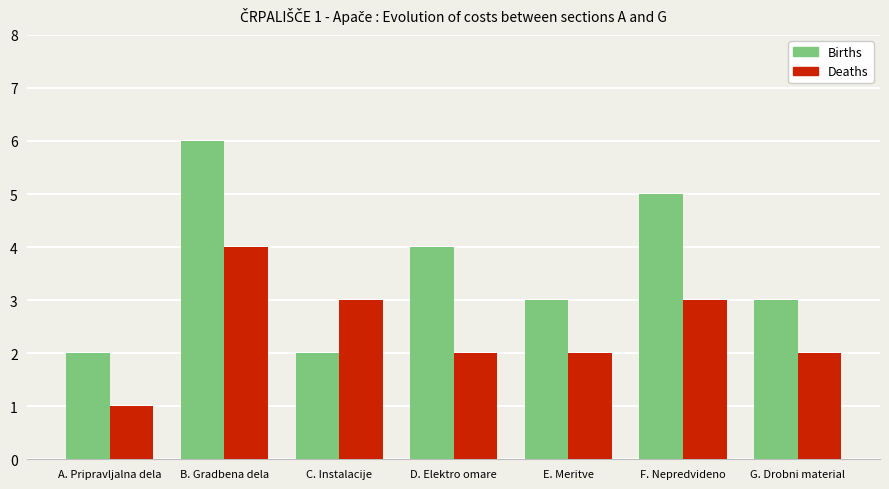

Count the Deaths values in the range 2 to 3.

5